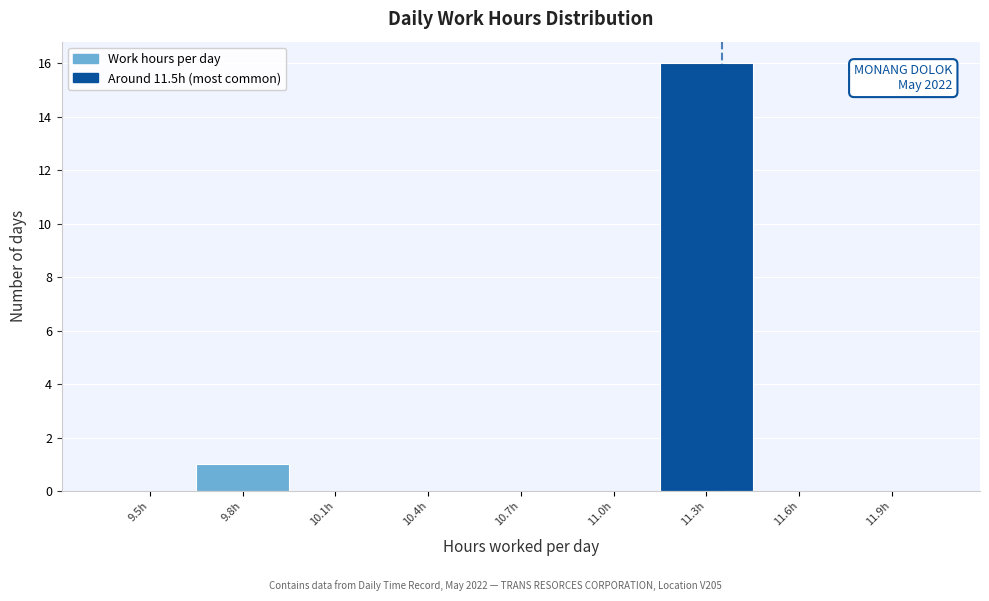

Reading right to left, list all the values displayed in this chart.

11.9h=0	11.6h=0	11.3h=16	11.0h=0	10.7h=0	10.4h=0	10.1h=0	9.8h=1	9.5h=0